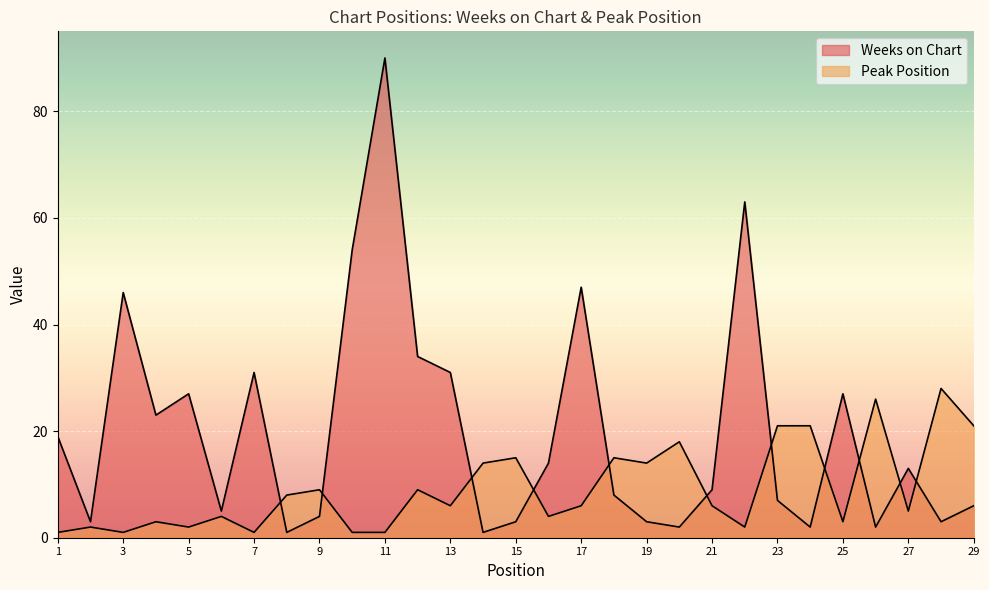

What is the sum of all Weeks on Chart values?

578